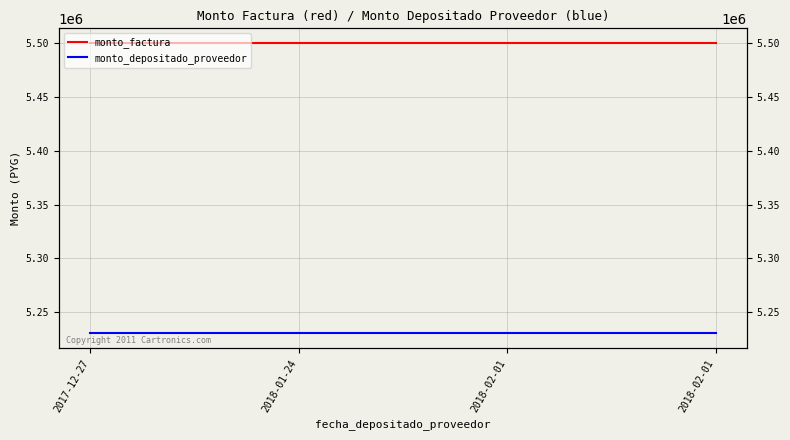

Where is monto_depositado_proveedor nearest to the value 5230400?

2017-12-27